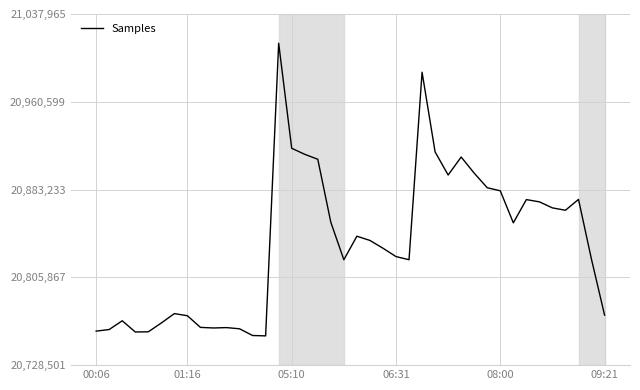

What is the difference between the maximum and minimum values?

257887